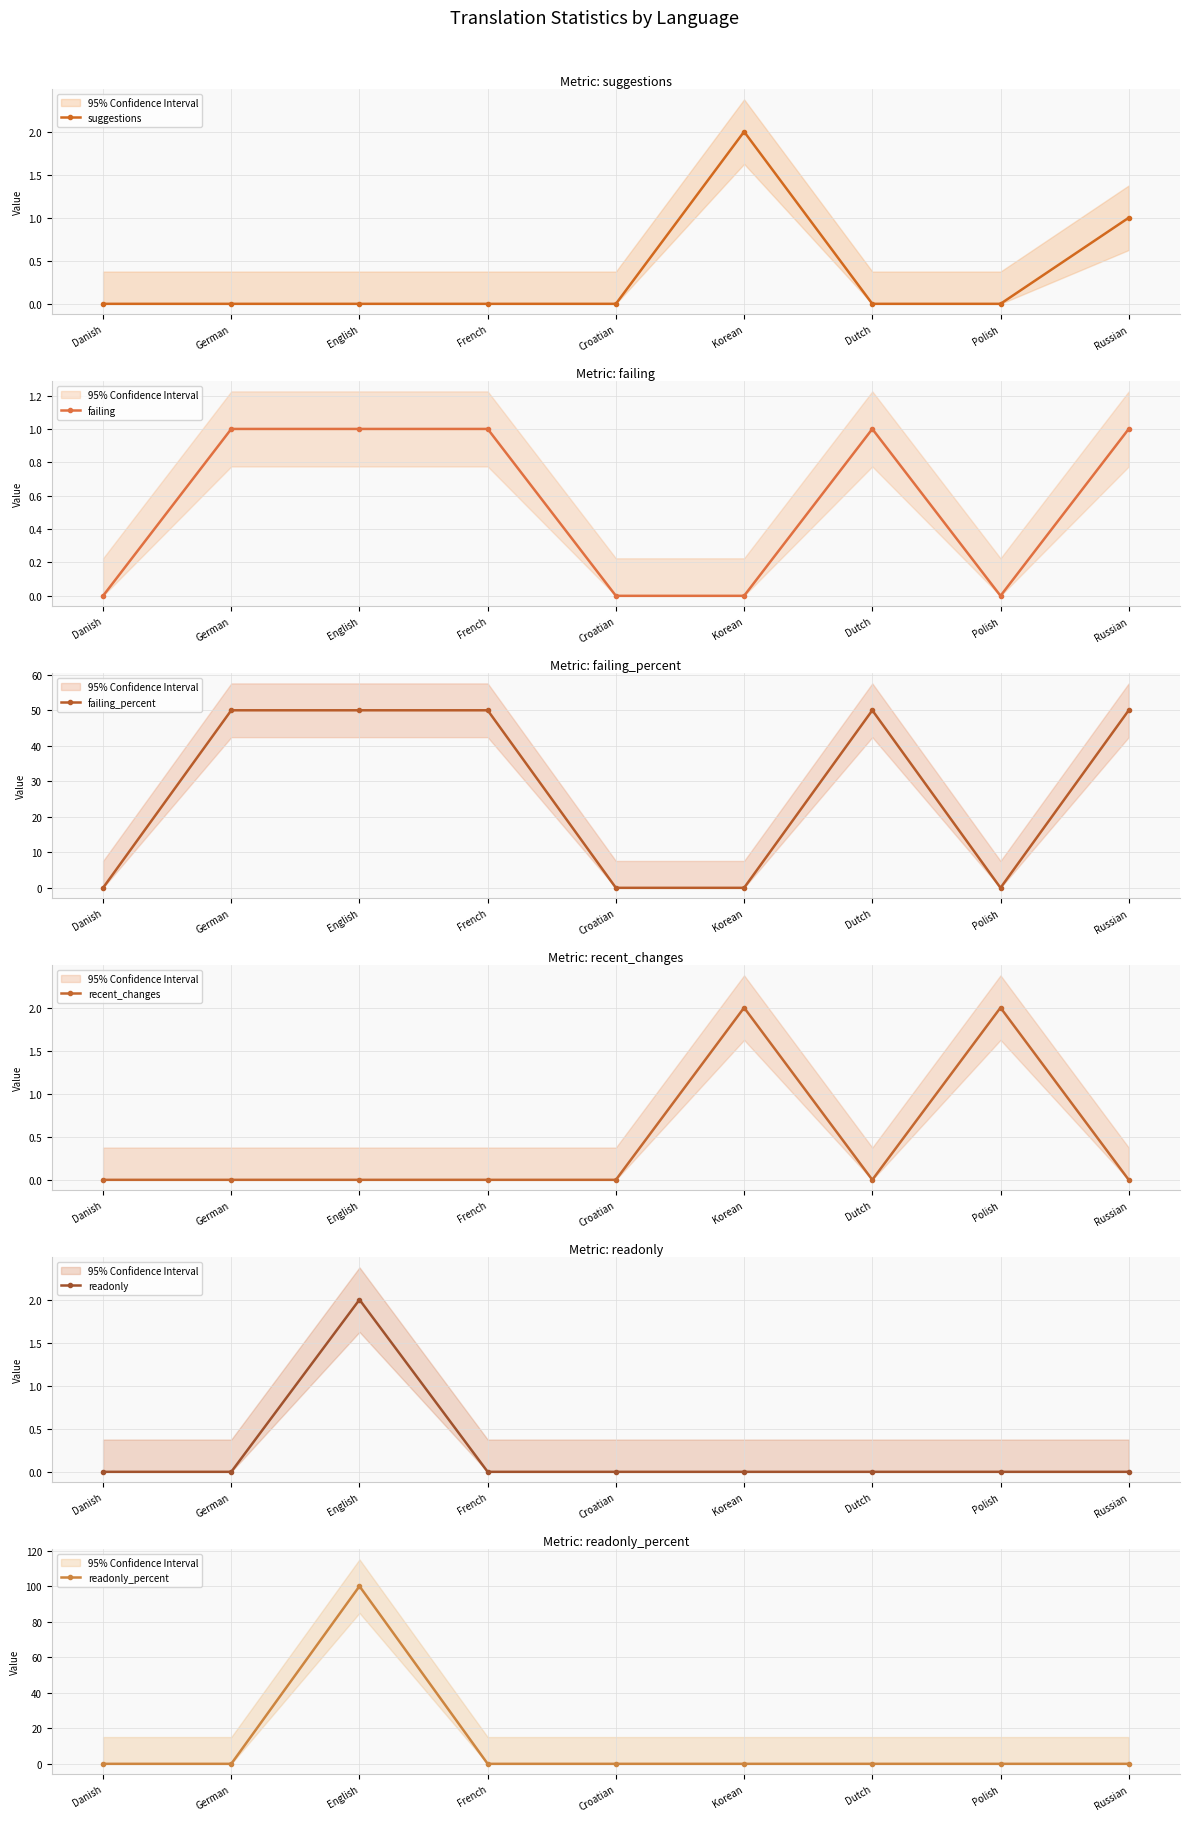

True or false: suggestions has more than 1 points higher than both neighbors.

False